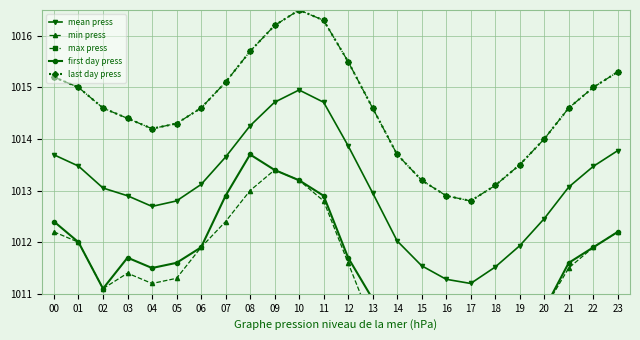

Is the value of first day press at 21 greater than the value of min press at 08?

No